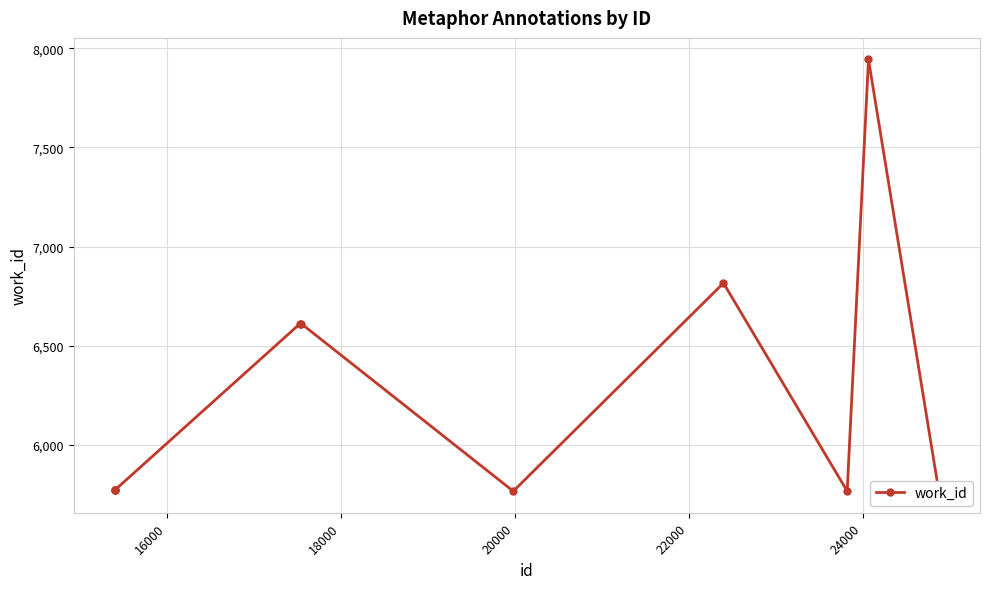

How many data points are less than 5775?

3